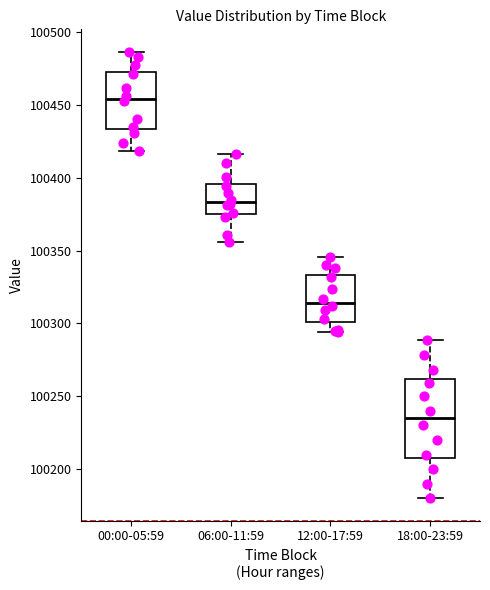

Where does the median line of the box for 12:00-17:59 sit on the y-axis? The values are not printed on the chart, so give them approximately, as read against the axis.

100315